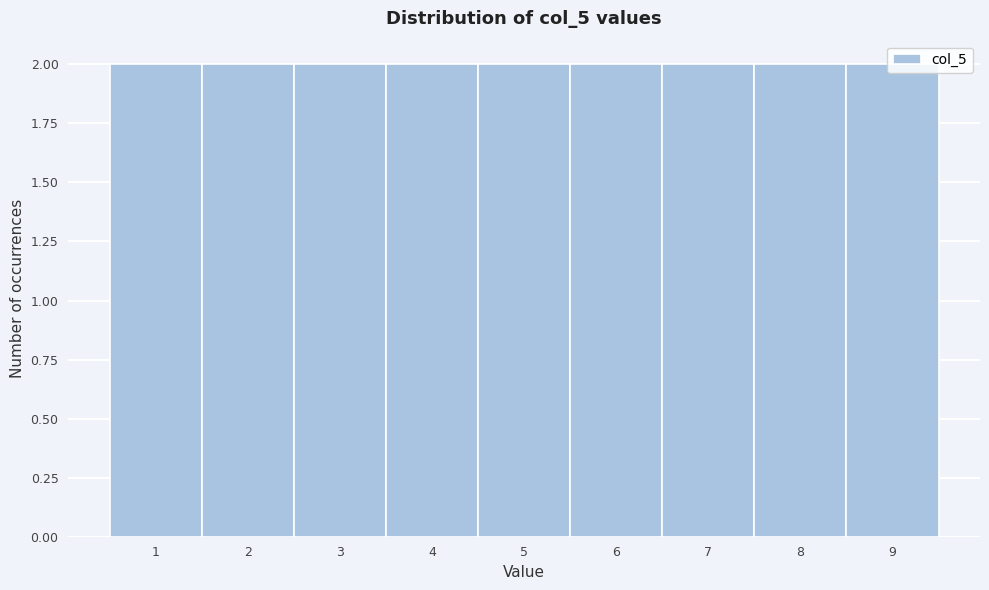

Reading left to right, transcribe this chart: for each bar, give the range it covers on the x-axis and its height. The values are not printed on the chart, so give them approximately, as read against the axis.

0.5 to 1.5: 2
1.5 to 2.5: 2
2.5 to 3.5: 2
3.5 to 4.5: 2
4.5 to 5.5: 2
5.5 to 6.5: 2
6.5 to 7.5: 2
7.5 to 8.5: 2
8.5 to 9.5: 2